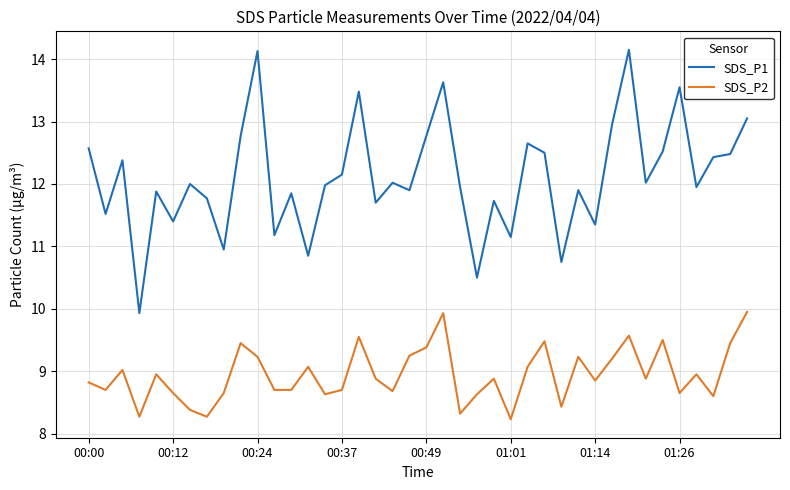

True or false: SDS_P1 and SDS_P2 intersect in this chart.

False